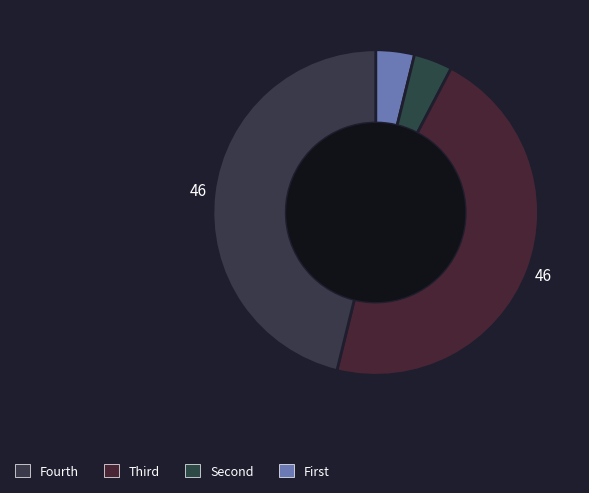

How many segments does this pie chart have?

4